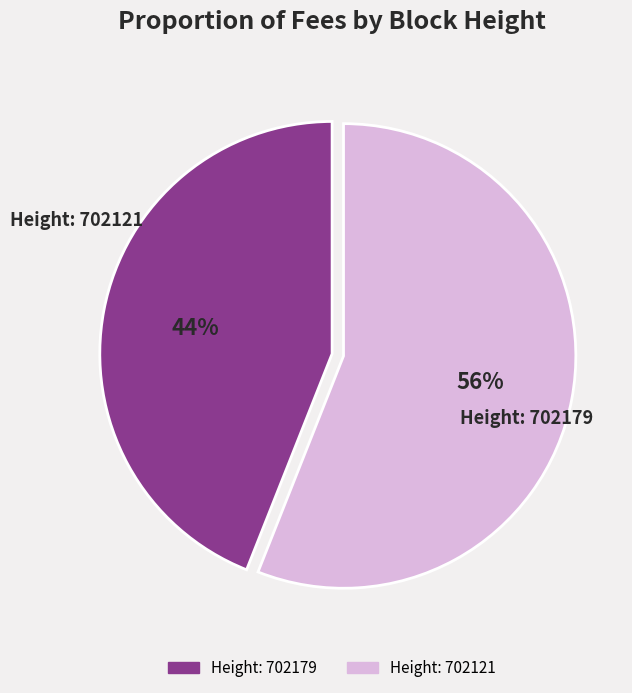

To the nearest percent, what is the difference between the largest and smallest slice percentages?

12%